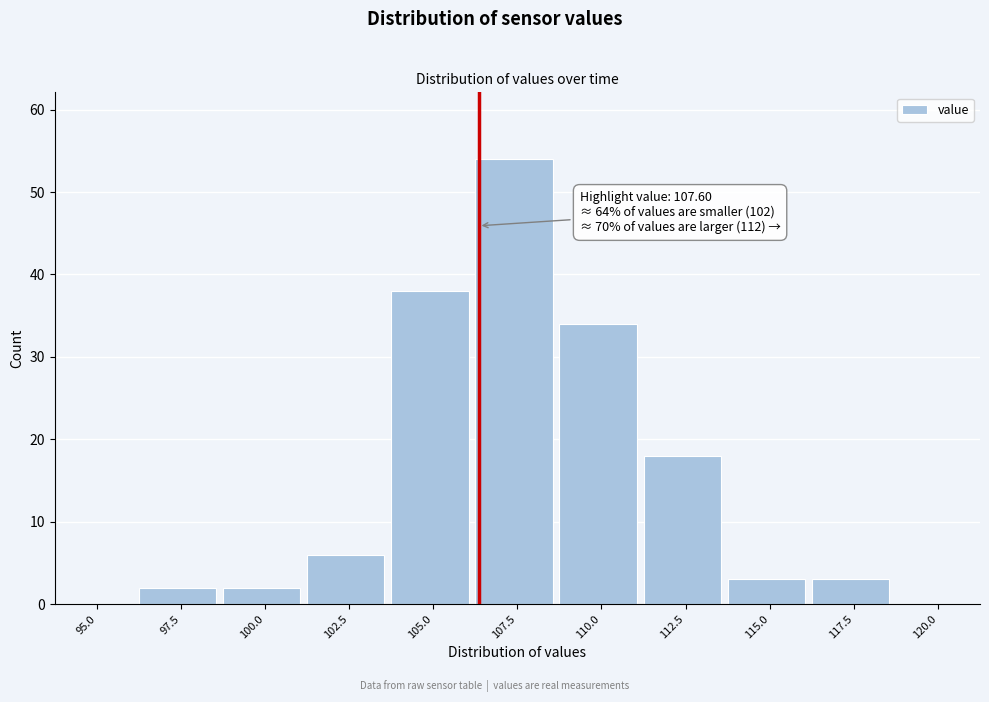

Reading right to left, transcribe all the data shown in this chart.

120.0=0	117.5=3	115.0=3	112.5=18	110.0=34	107.5=54	105.0=38	102.5=6	100.0=2	97.5=2	95.0=0